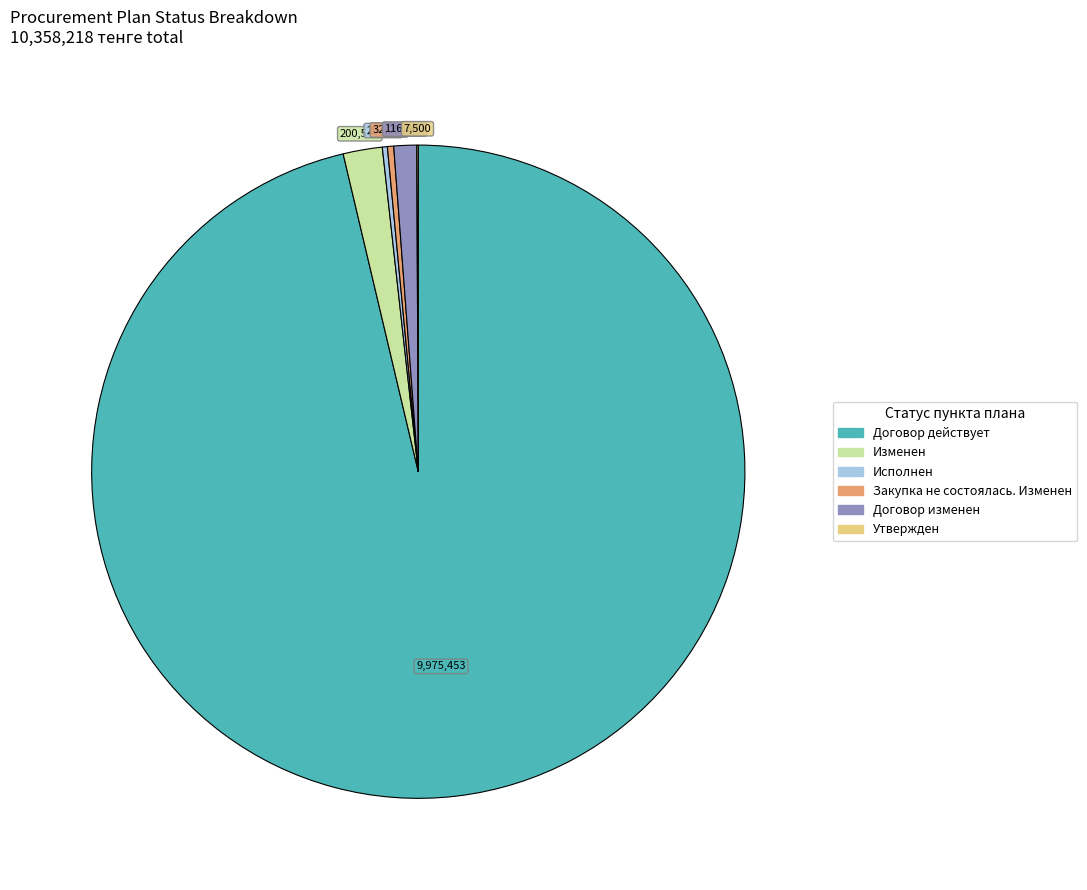

The Договор изменен slice represents 1% of the pie. True or false?

True